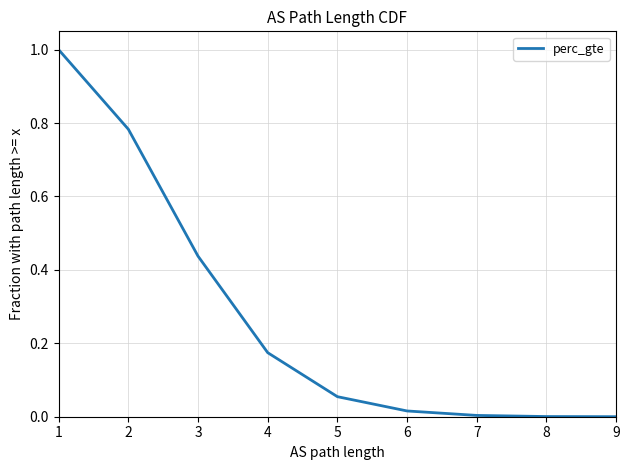

Is it true that the value at 9 is 0.0?

True